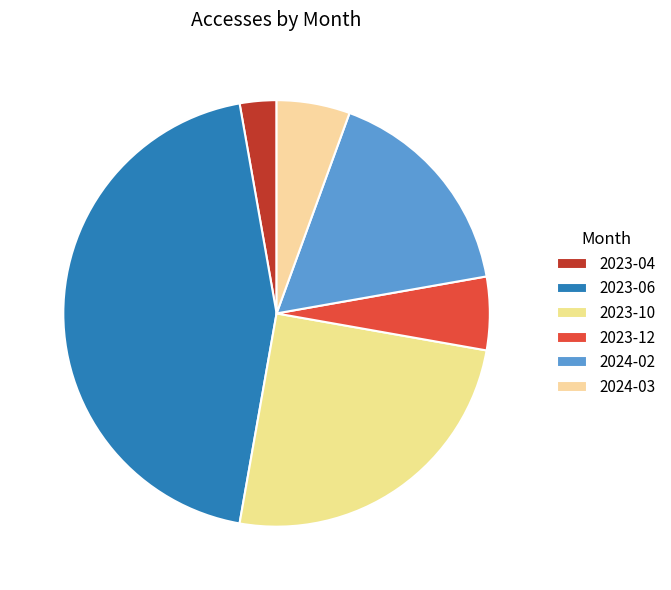

The 2023-10 slice represents 25% of the pie. True or false?

True